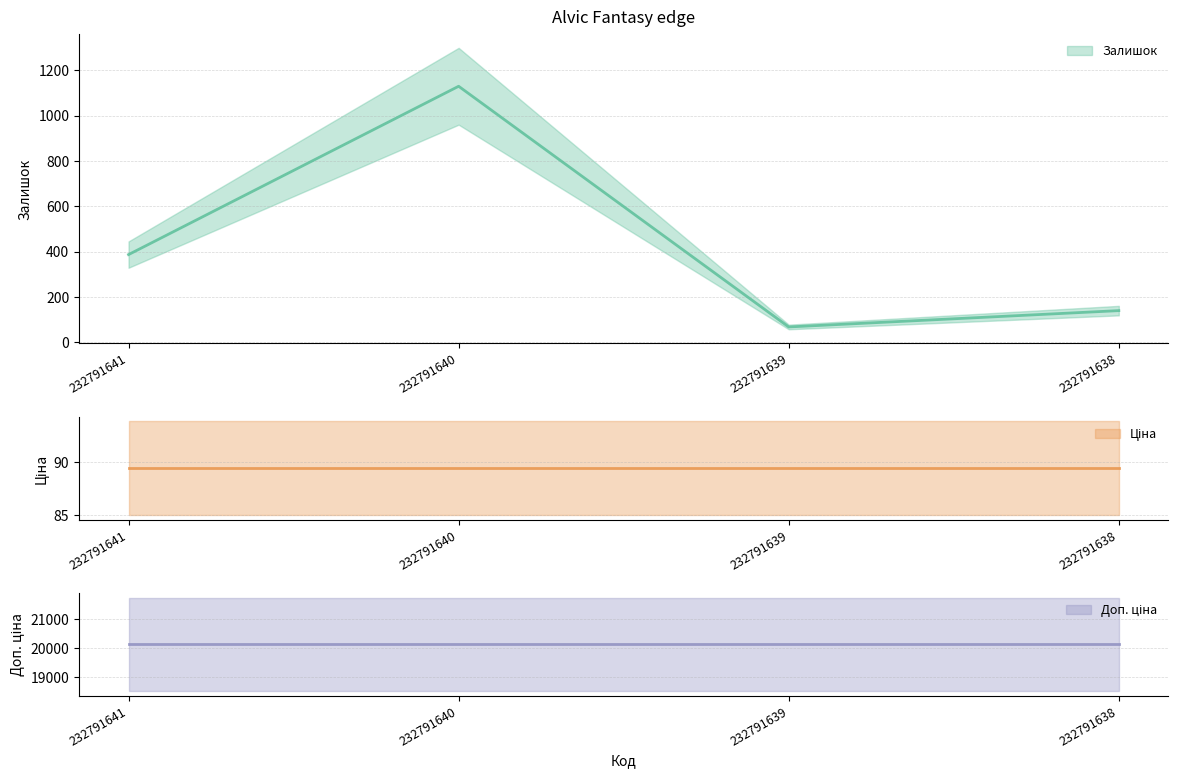

At which label does Доп. ціна reach its minimum?

232791641